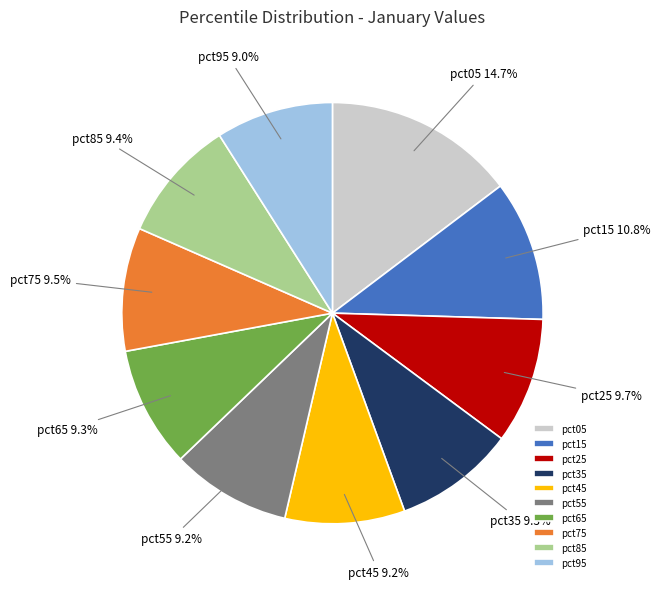

Between pct15 and pct95, which is larger?

pct15